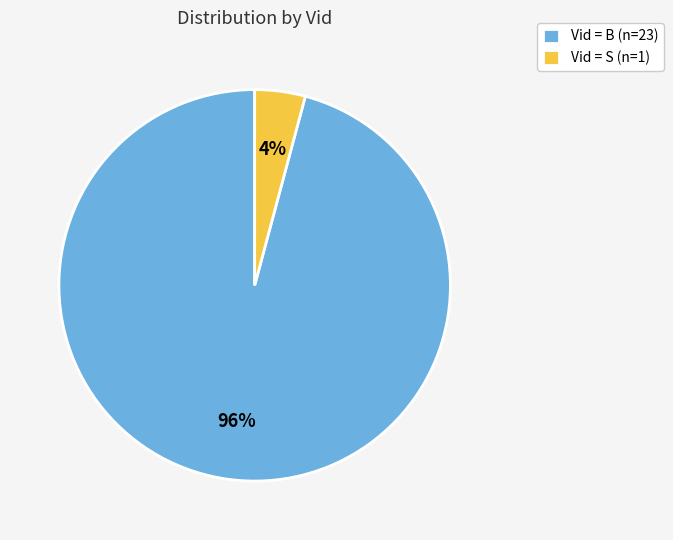

The Vid = B (n=23) slice represents 96% of the pie. True or false?

True